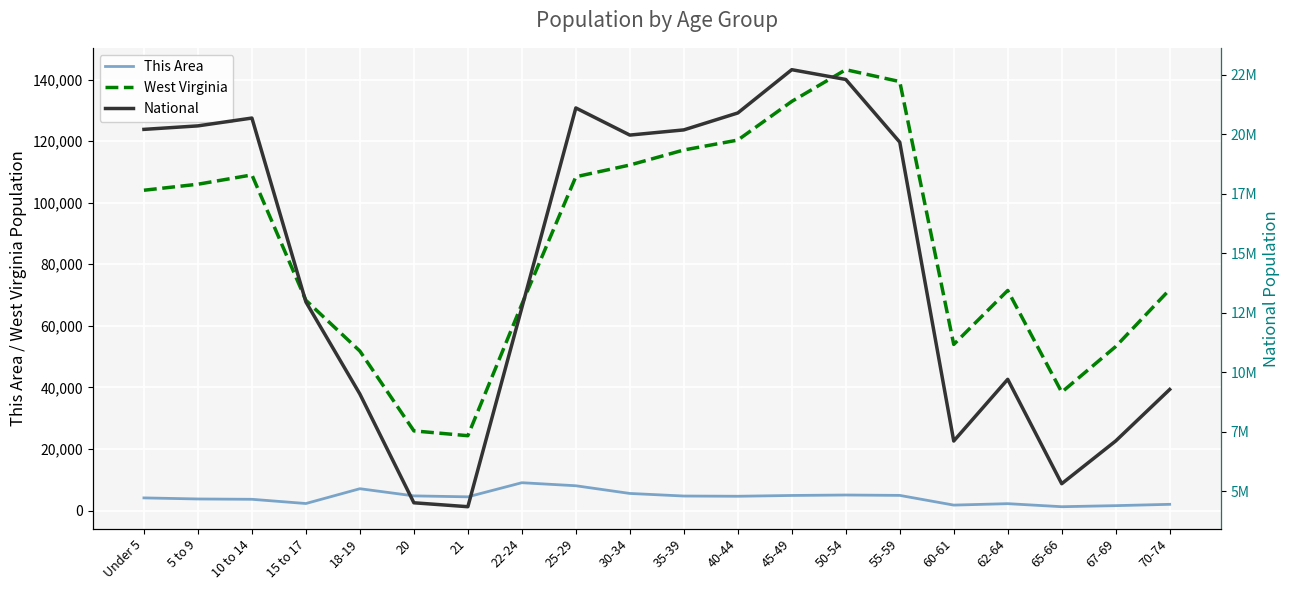

Between 22-24 and 50-54, which series saw the biggest shift?

National